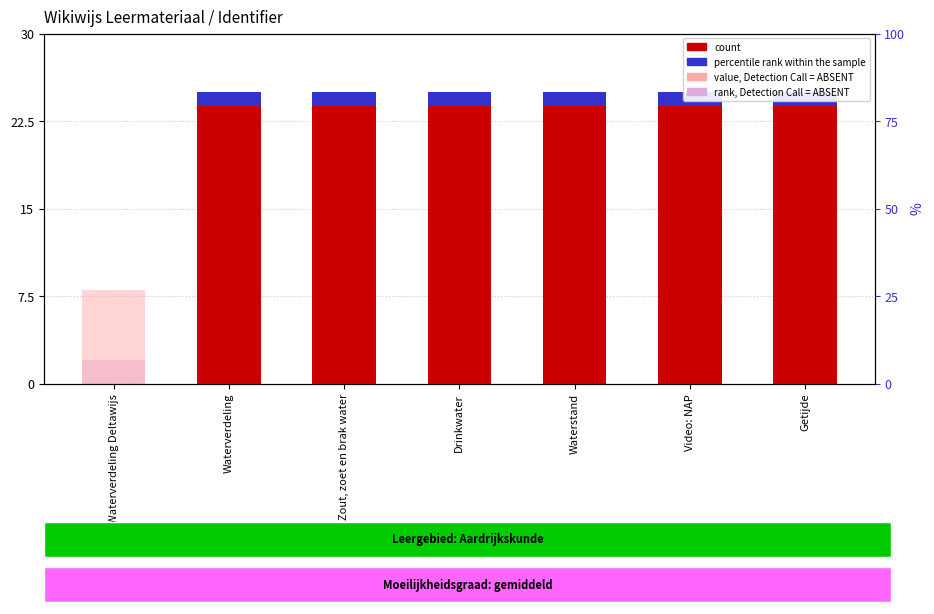

What is the lowest value of the rank, Detection Call = ABSENT series?

2.0